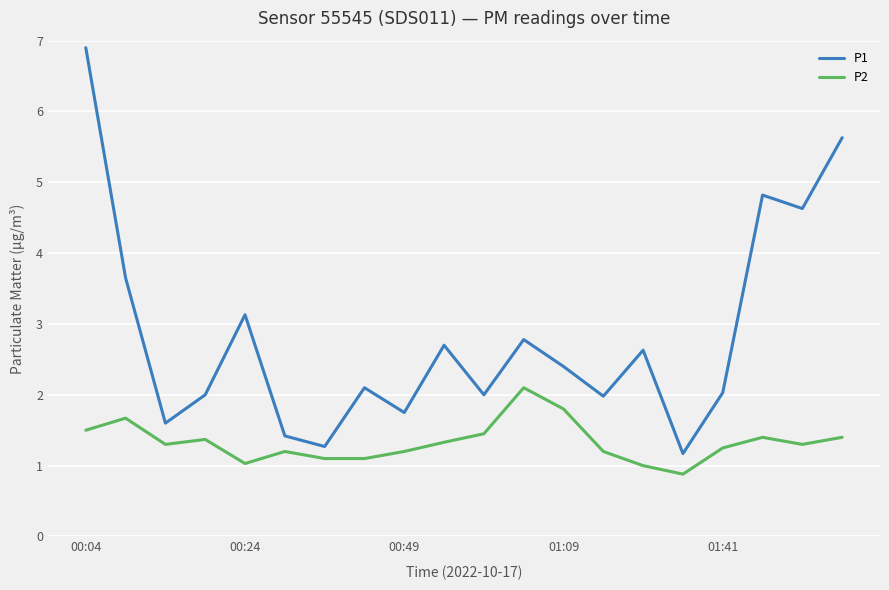

True or false: P1 has more than 0 interior local peaks.

True